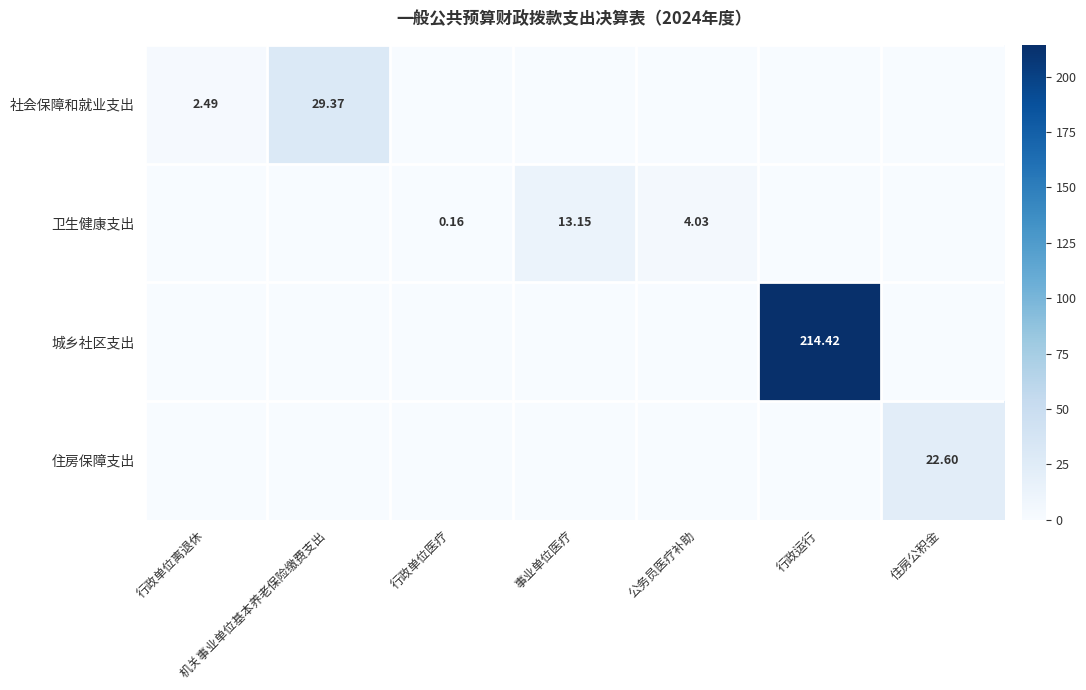

What is the average value of the 住房保障支出 series?

3.2